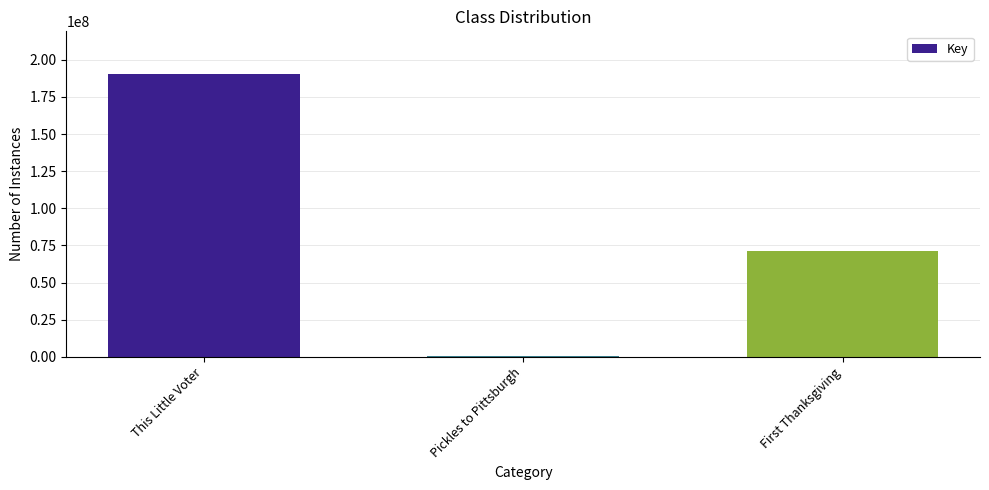

What is the sum of the values at First Thanksgiving and This Little Voter?

261549235